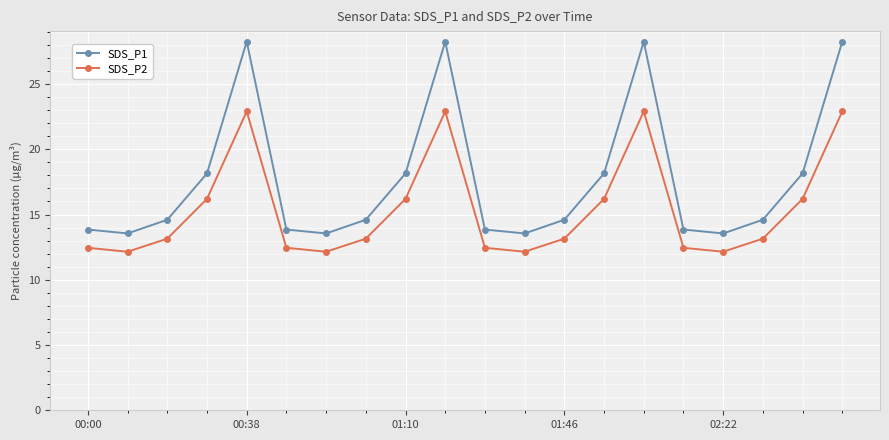

What is the average value of the SDS_P2 series?

15.4